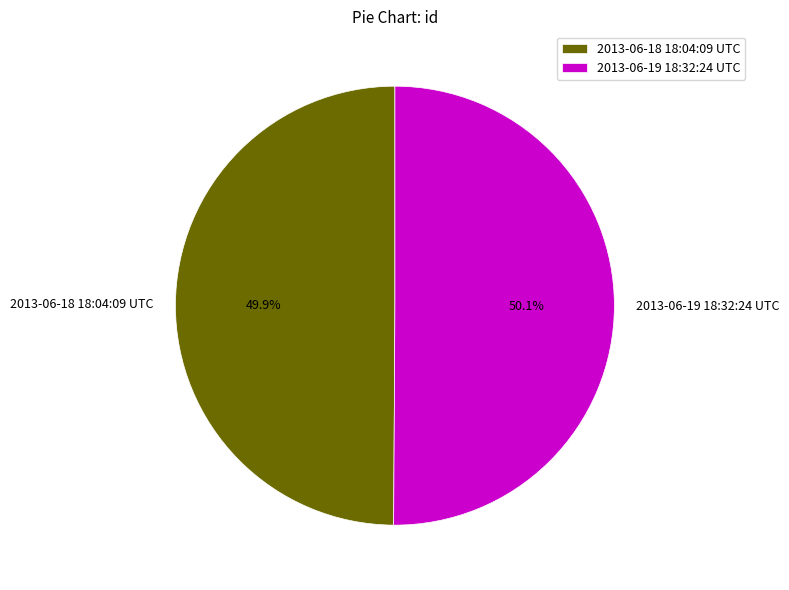

What is the ratio of the value at 2013-06-18 18:04:09 UTC to the value at 2013-06-19 18:32:24 UTC?

1.0